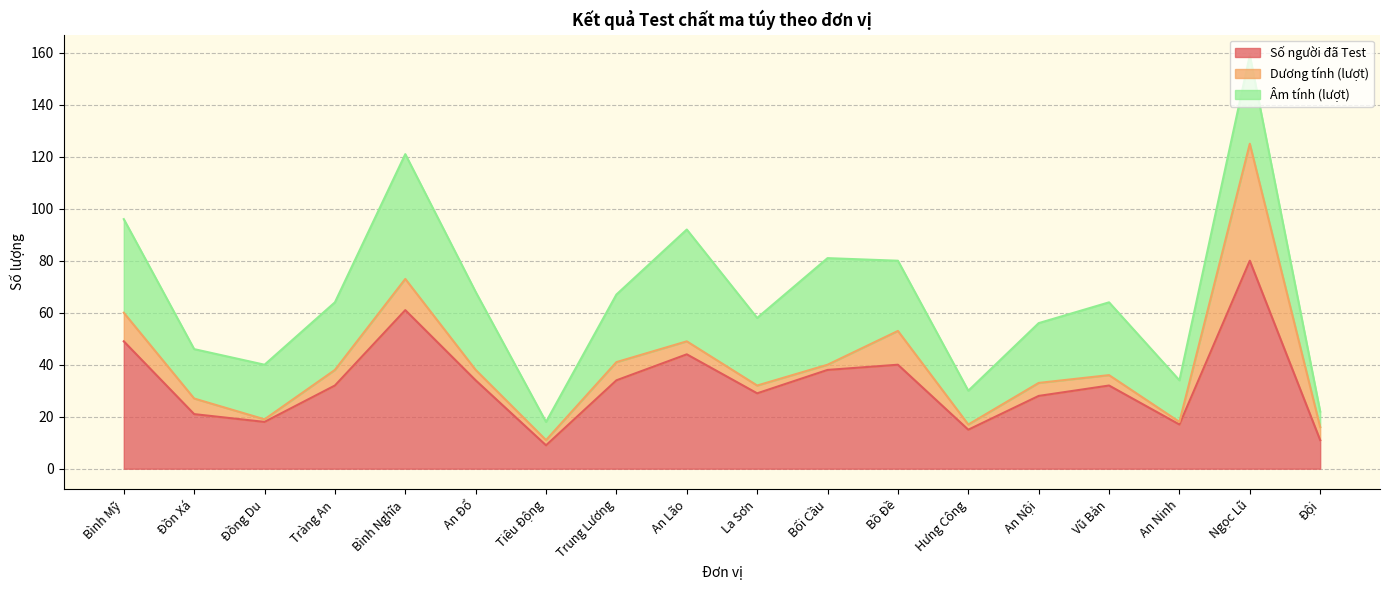

True or false: Dương tính (lượt) and Số người đã Test cross at least once.

False